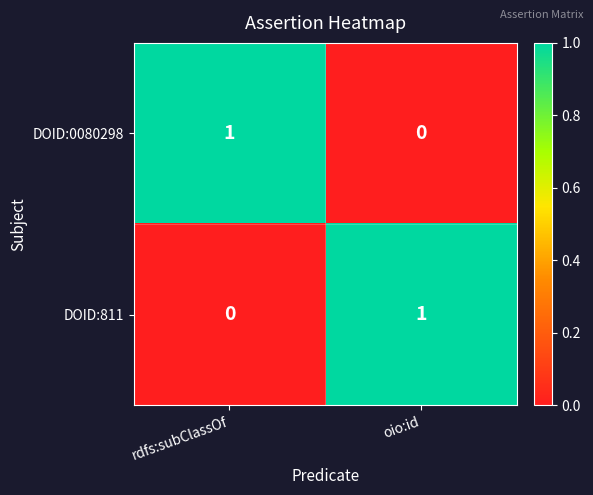

Reading left to right, extract all data points from this chart.

DOID:0080298: rdfs:subClassOf=1	oio:id=0
DOID:811: rdfs:subClassOf=0	oio:id=1